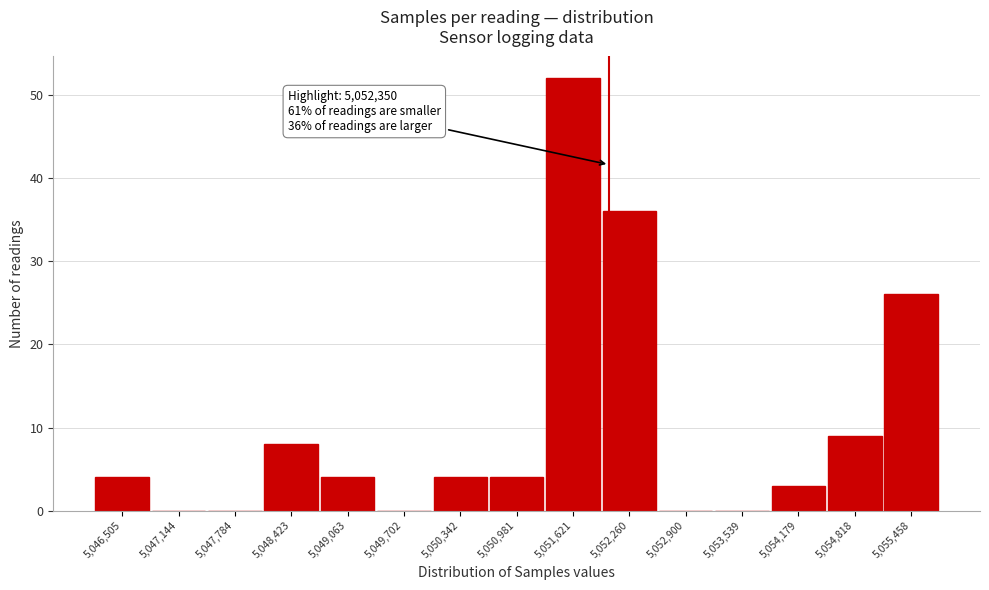

Reading left to right, list all the values displayed in this chart.

5,046,505=4	5,047,144=0	5,047,784=0	5,048,423=8	5,049,063=4	5,049,702=0	5,050,342=4	5,050,981=4	5,051,621=52	5,052,260=36	5,052,900=0	5,053,539=0	5,054,179=3	5,054,818=9	5,055,458=26